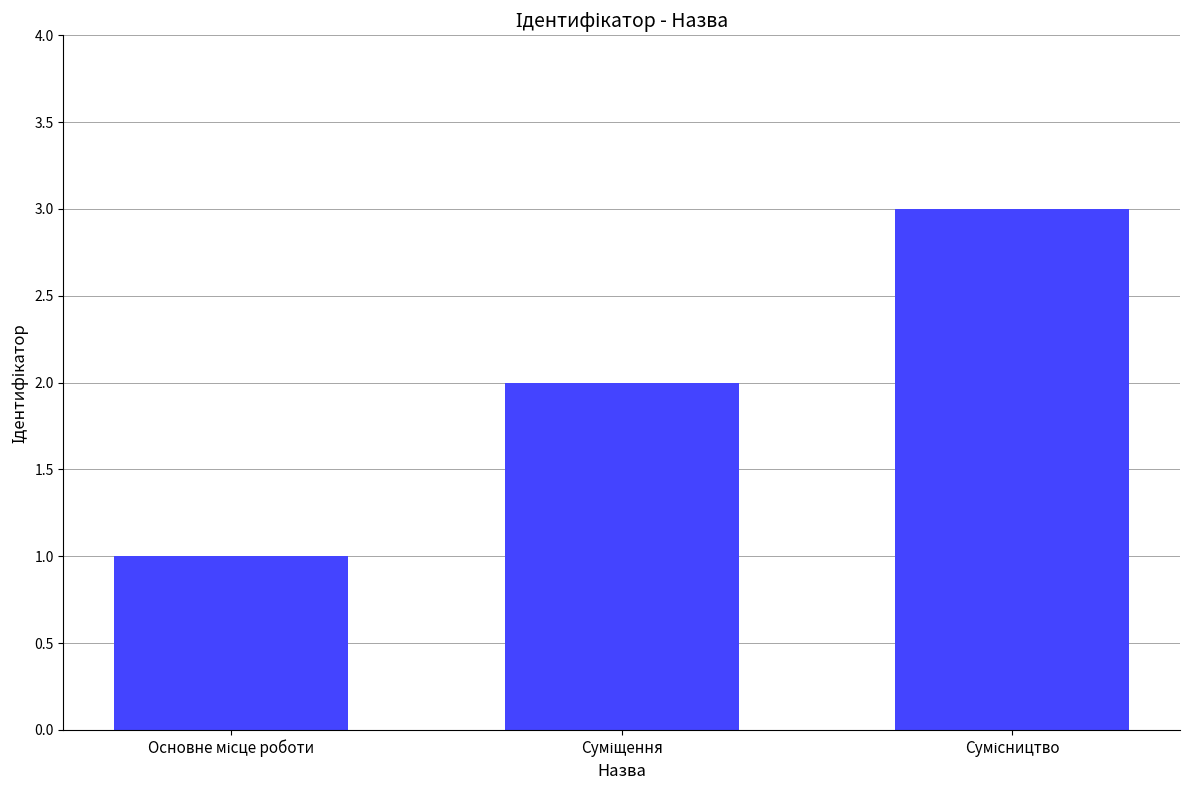

What is the greatest value displayed?

3